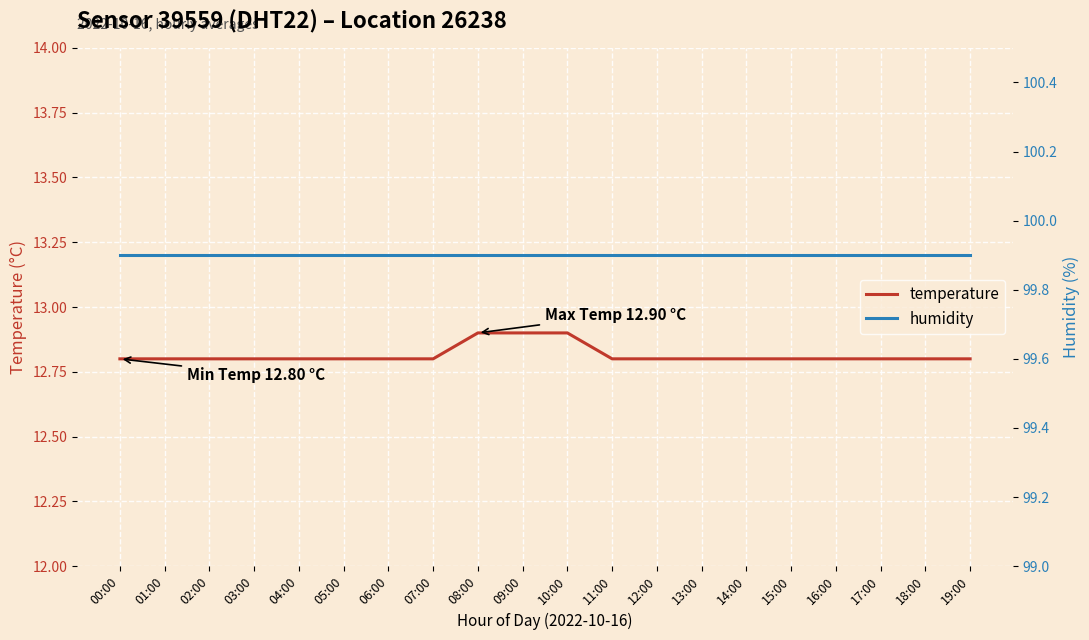

True or false: humidity and temperature intersect in this chart.

False